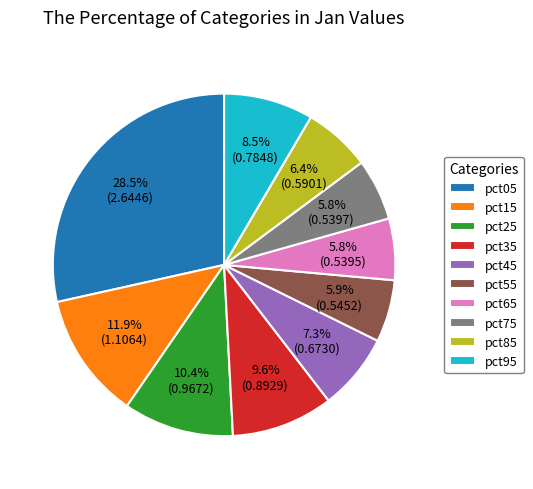

Count the number of slices in the pie.

10